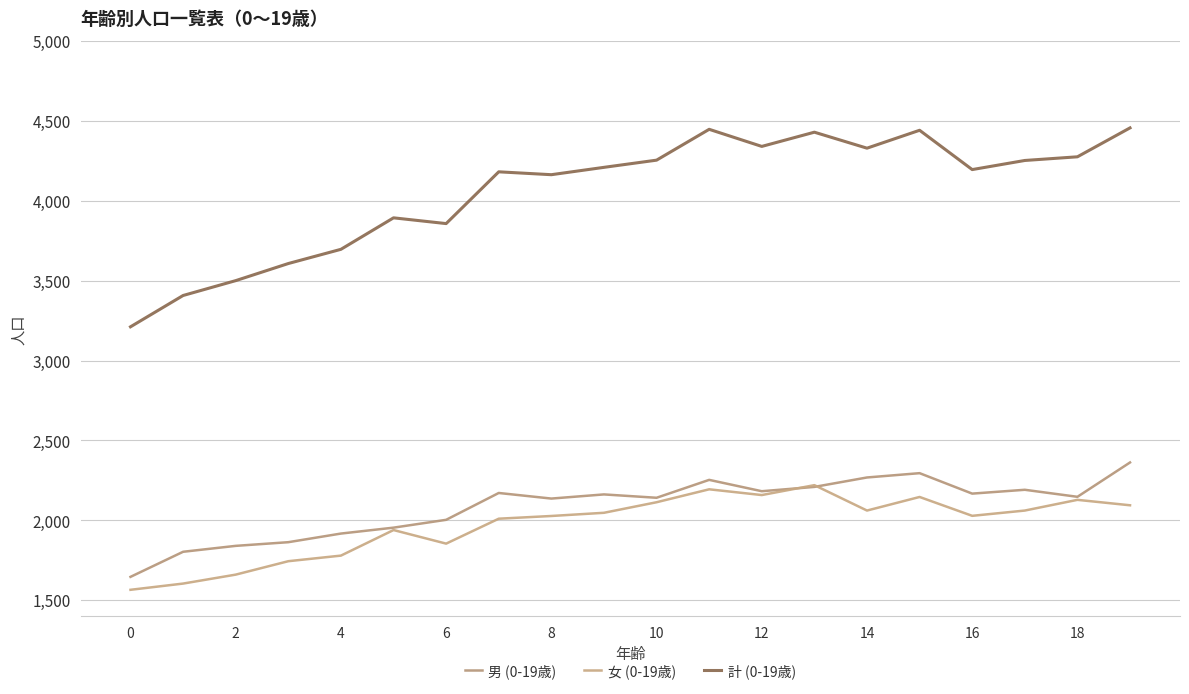

True or false: 女 (0-19歳) and 計 (0-19歳) cross at least once.

False